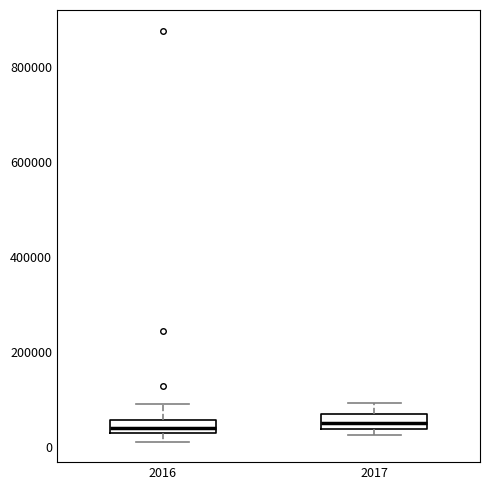

Where does the upper whisker of the box at x = 2016 end on the y-axis? The values are not printed on the chart, so give them approximately, as read against the axis.

80000